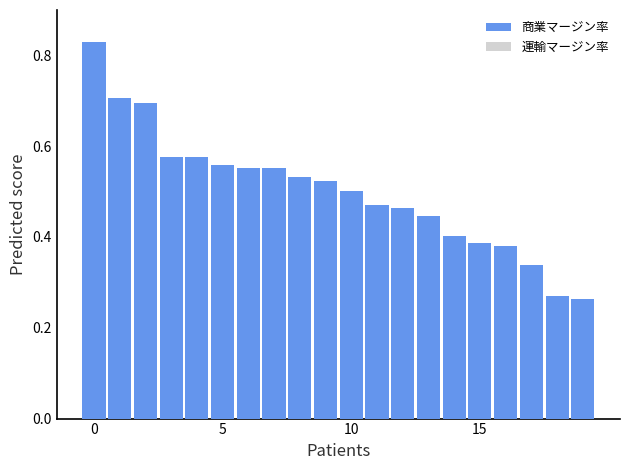

Where is 運輸マージン率 nearest to the value 0?

5